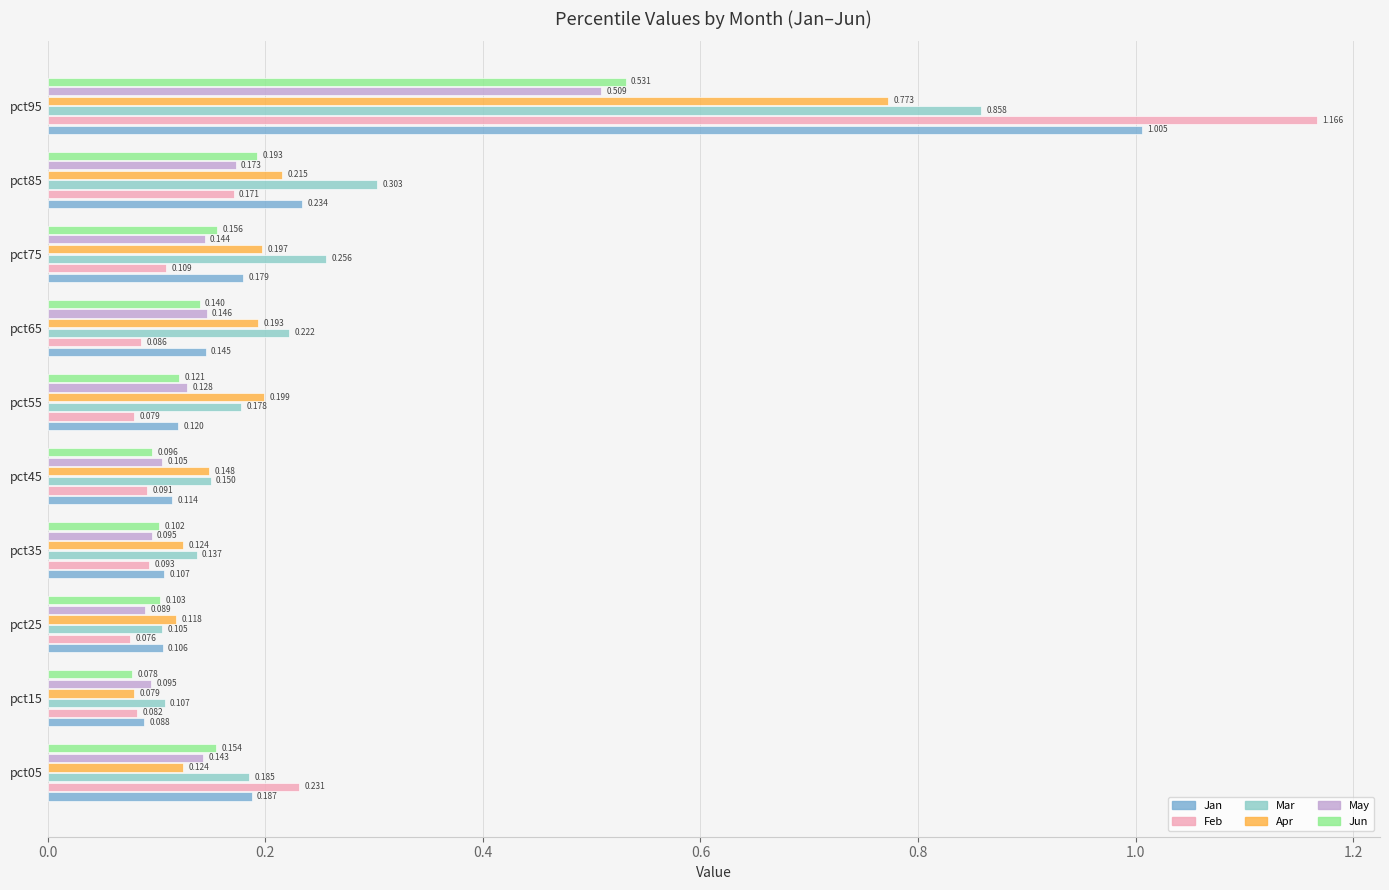

Which label corresponds to the largest value in the chart?

pct95